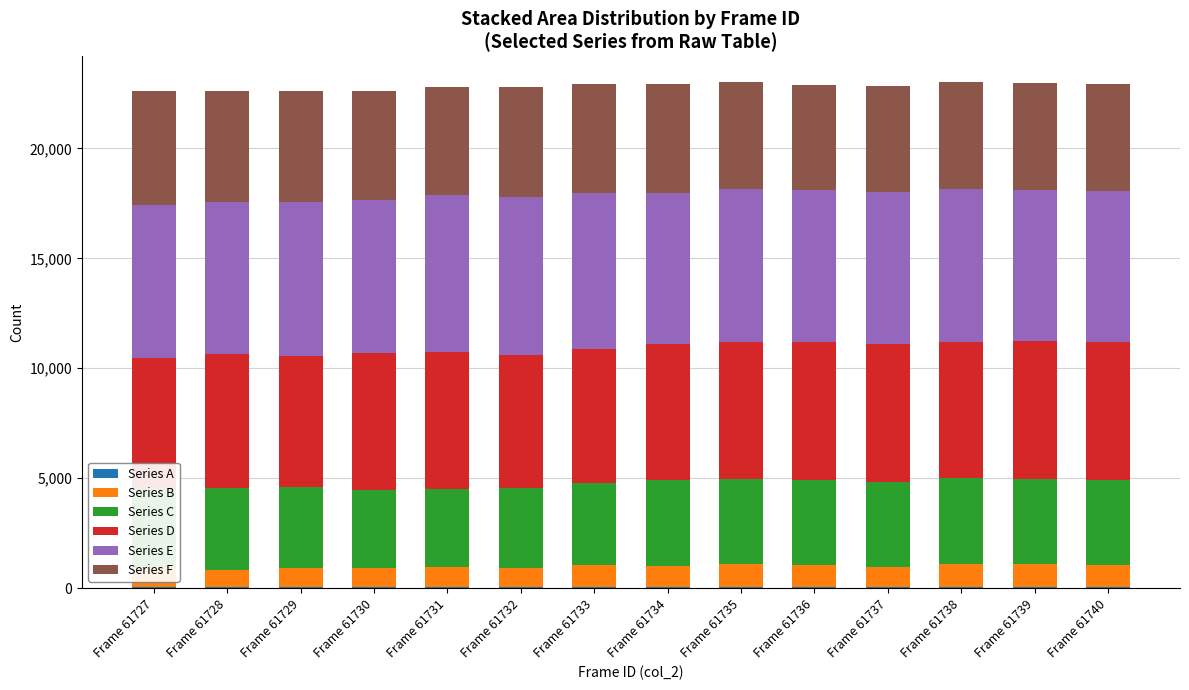

What is the sum of the Series E values at Frame 61729 and Frame 61730?

13975